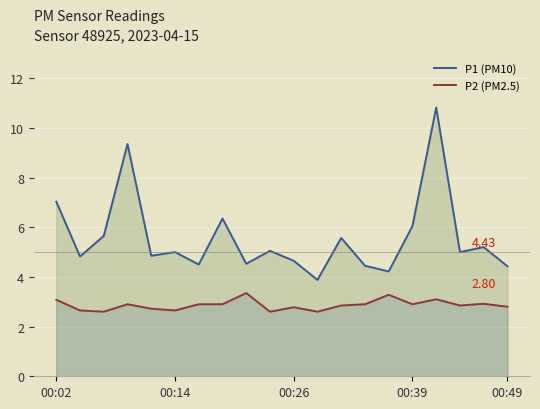

True or false: P1 (PM10) and P2 (PM2.5) cross at least once.

False